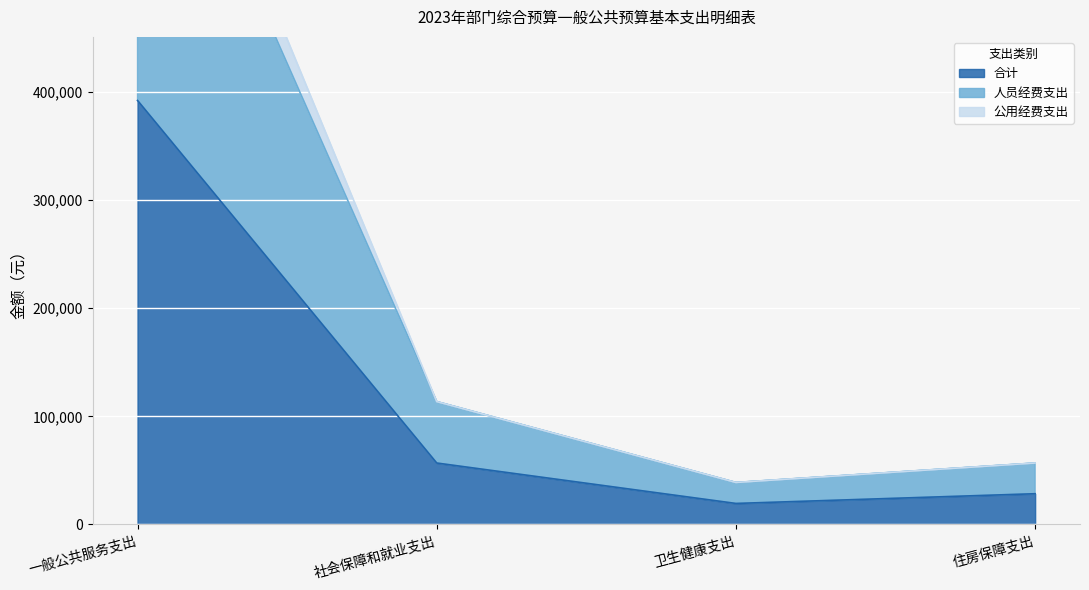

What is the difference between the maximum and minimum values in the 合计 series?

372817